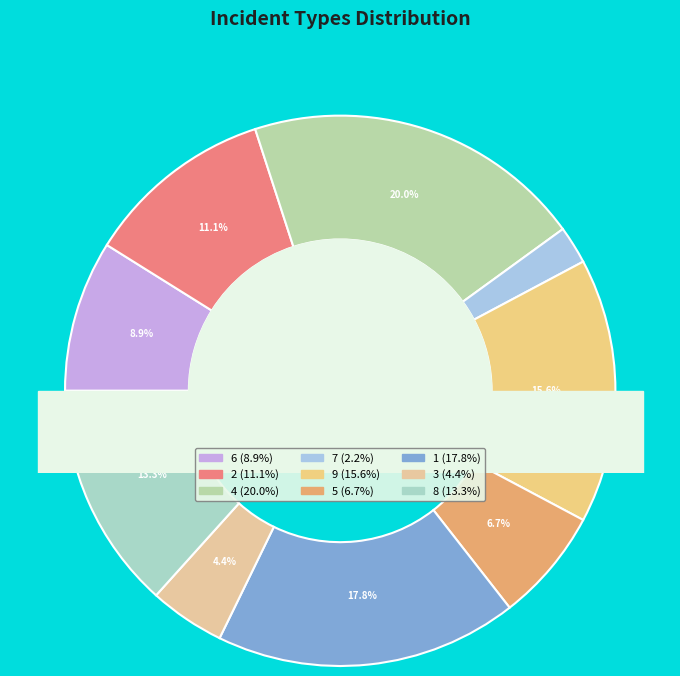

Does 9 represent more than half of the total?

No